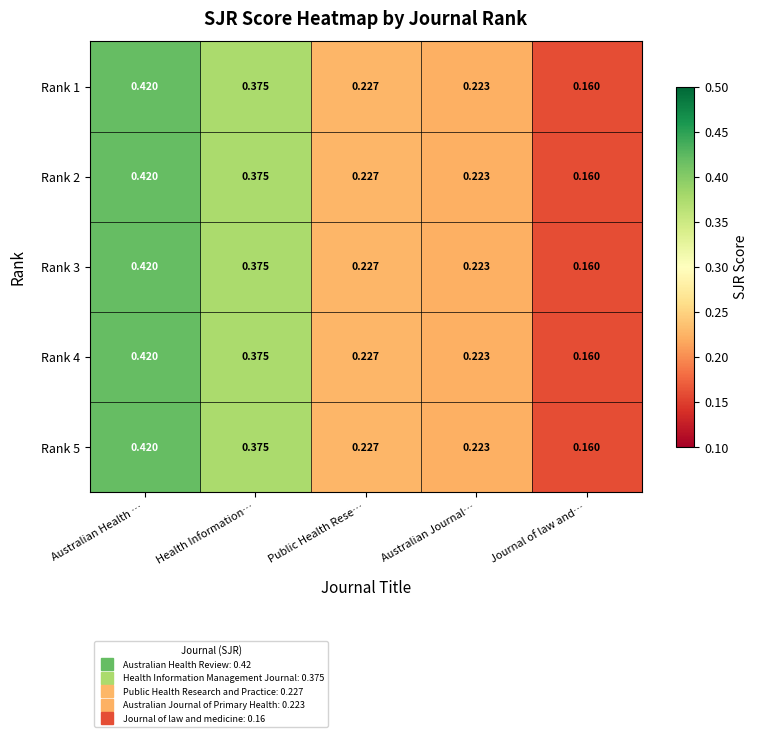

At which category does the chart reach its peak across all series?

Australian Health …